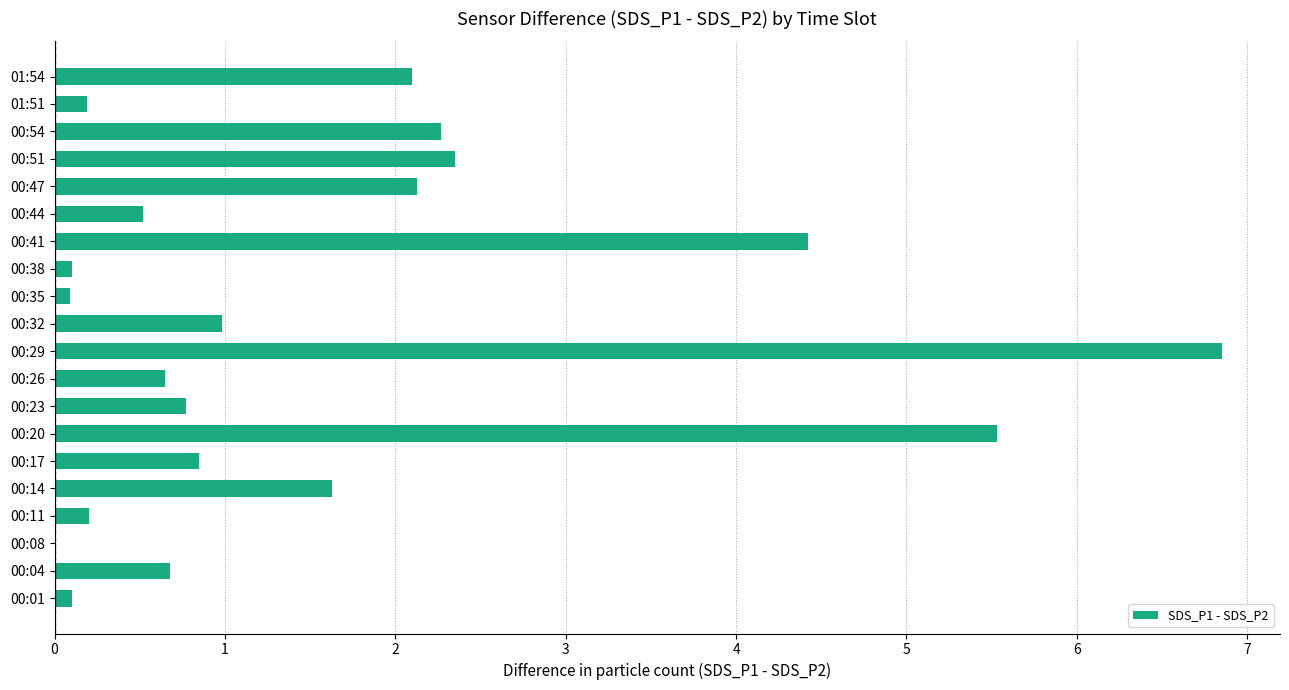

What is the sum of the values at 00:04 and 00:20?

6.2